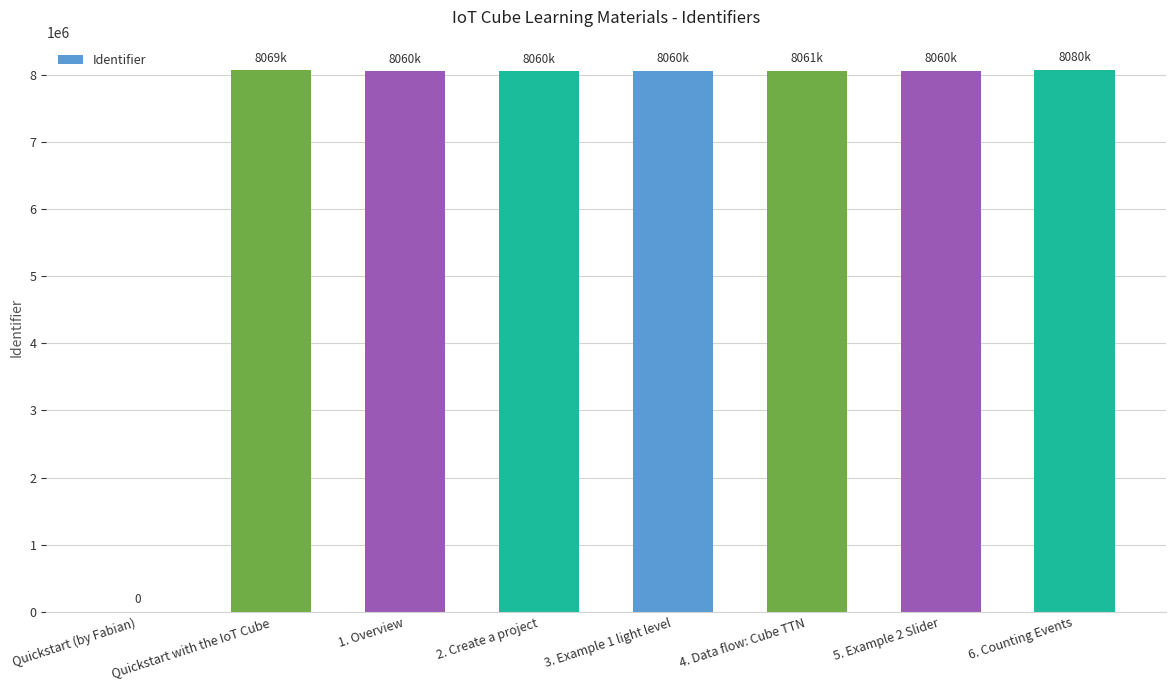

Is it true that the value at 4. Data flow: Cube TTN is 8061352?

True